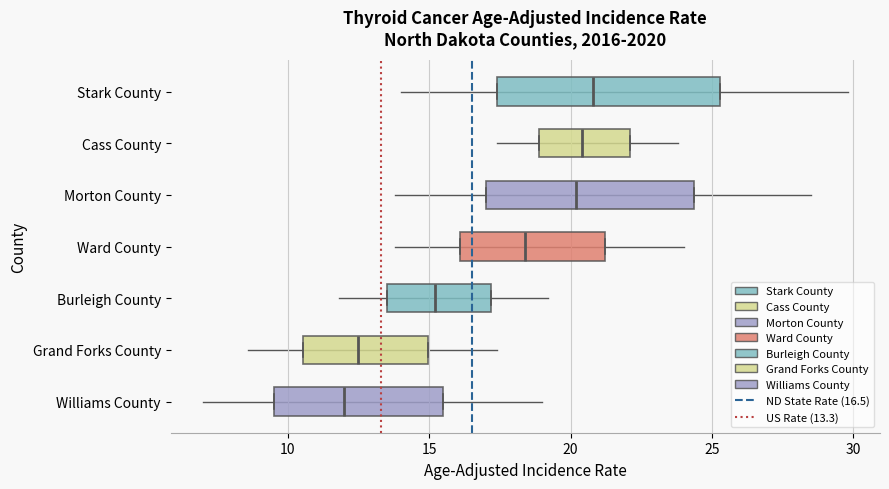

Where is the left edge of the box for Grand Forks County on the x-axis? The values are not printed on the chart, so give them approximately, as read against the axis.

10.5